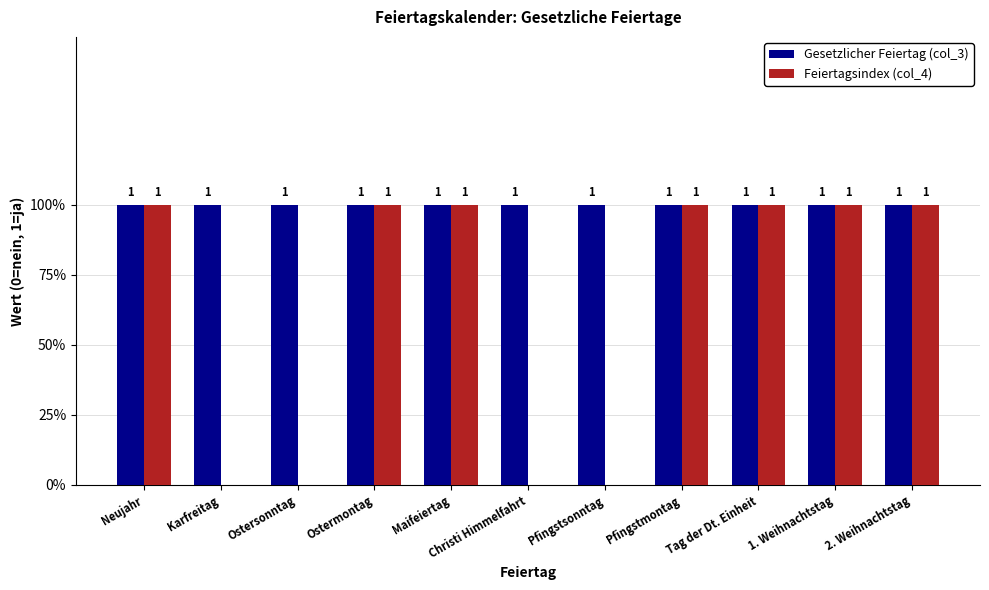

True or false: Gesetzlicher Feiertag (col_3) has a value of 1 at Pfingstsonntag.

False